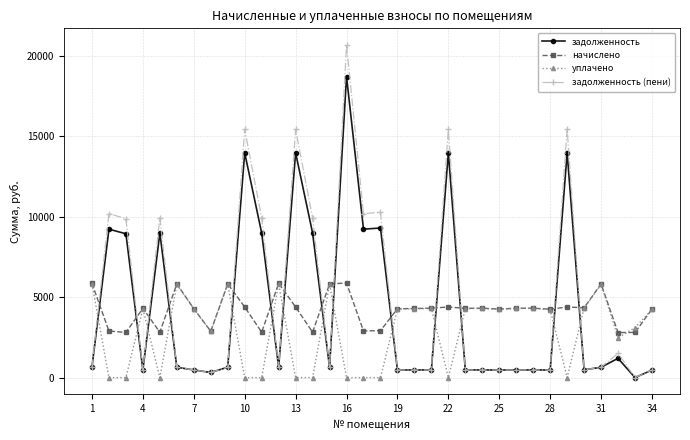

At how many categories does at least one series exceed 2082?

34